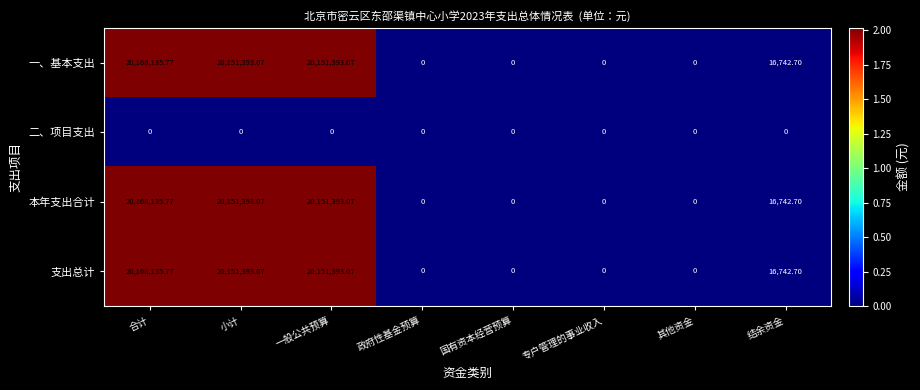

At which category is the sum across all series the highest?

合计